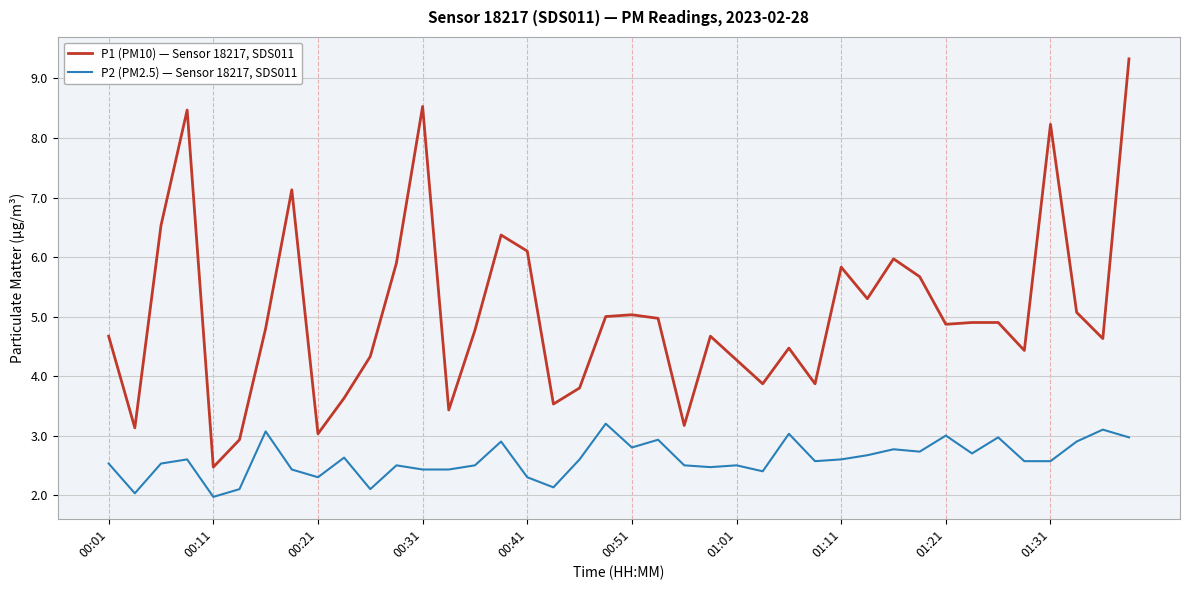

What is the minimum value shown in the chart?

2.0